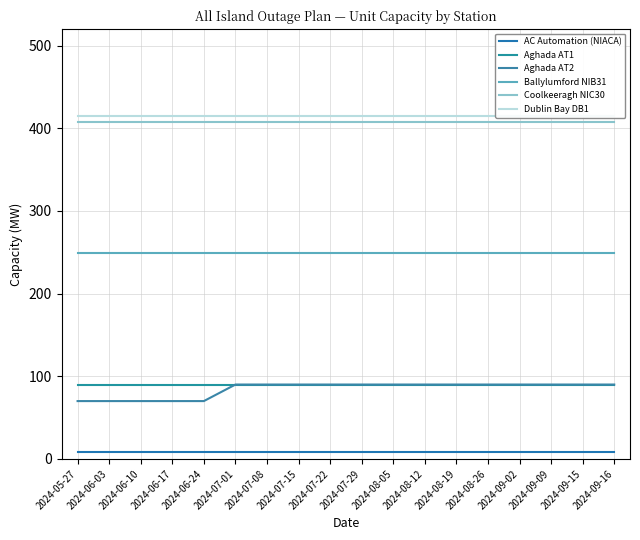

Which series has the largest range (max minus min)?

Aghada AT2